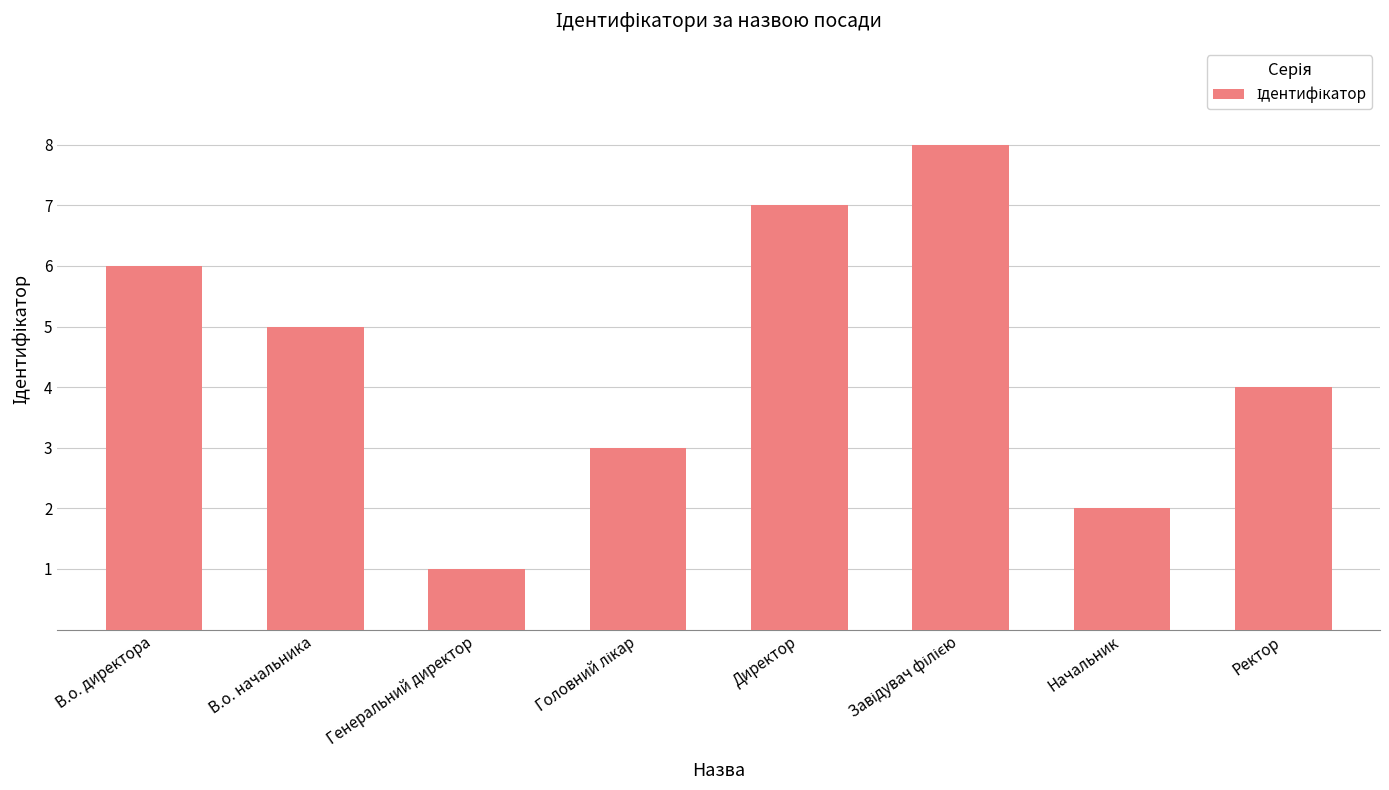

How many data points does each series have?

8